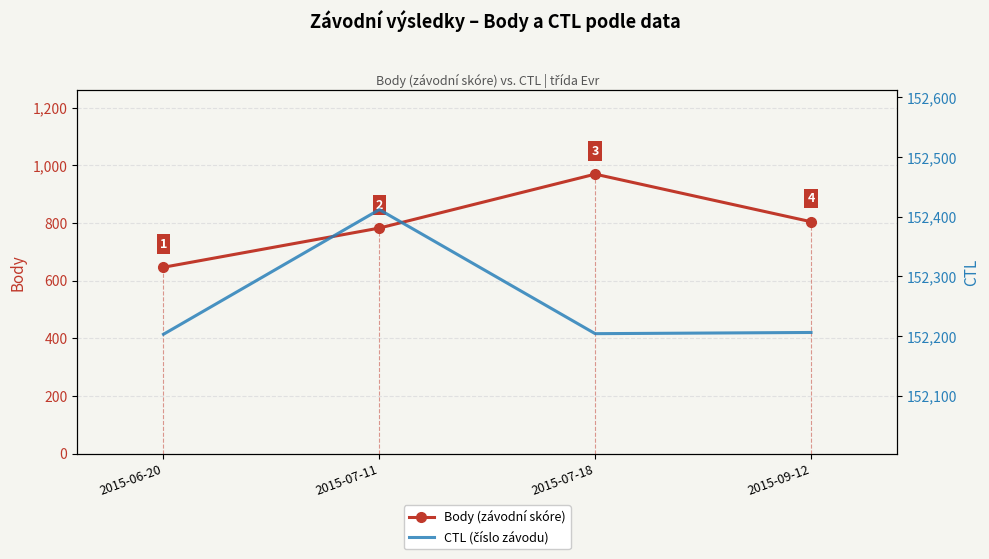

At which category does CTL (číslo závodu) reach its first local valley?

2015-07-18